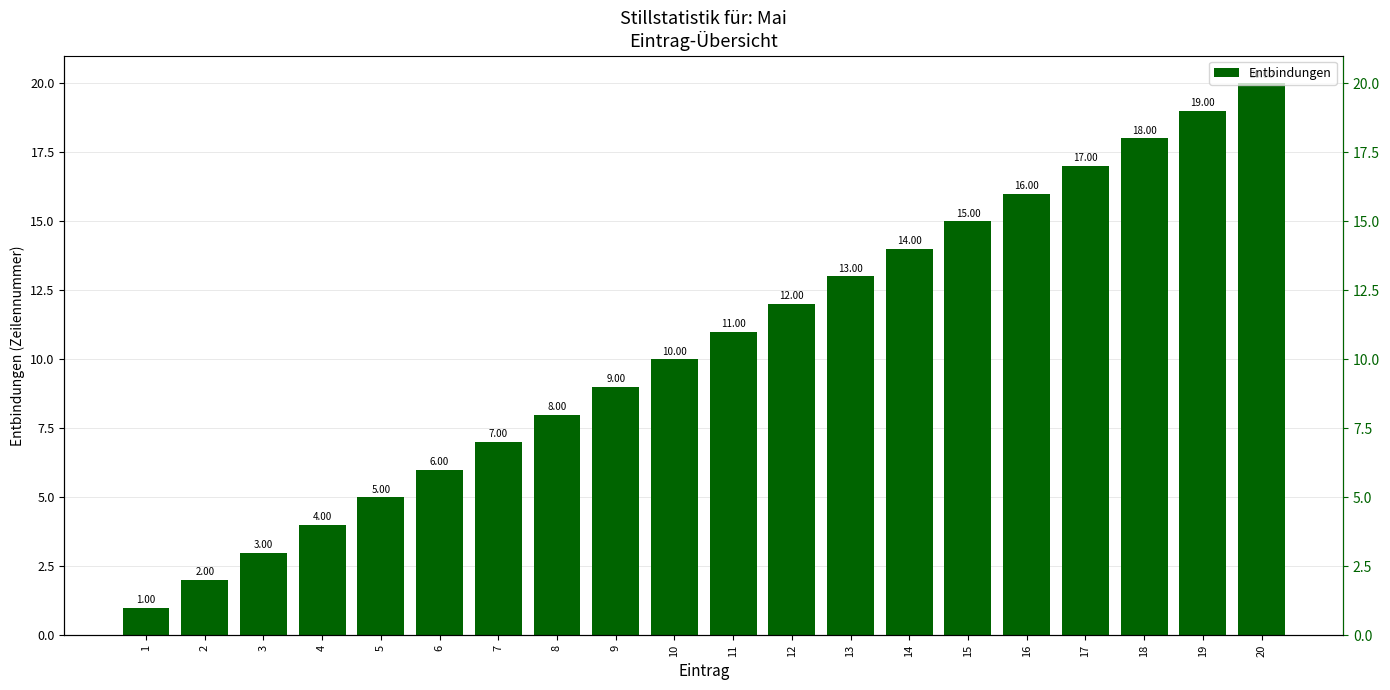

Reading right to left, extract all data points from this chart.

20=20	19=19	18=18	17=17	16=16	15=15	14=14	13=13	12=12	11=11	10=10	9=9	8=8	7=7	6=6	5=5	4=4	3=3	2=2	1=1